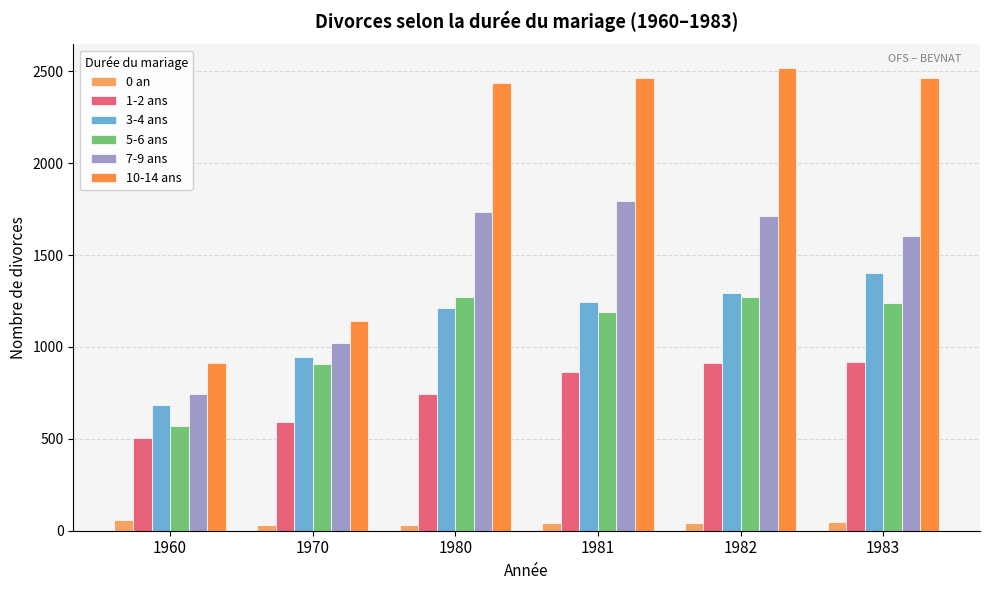

What is the smallest value displayed?

32